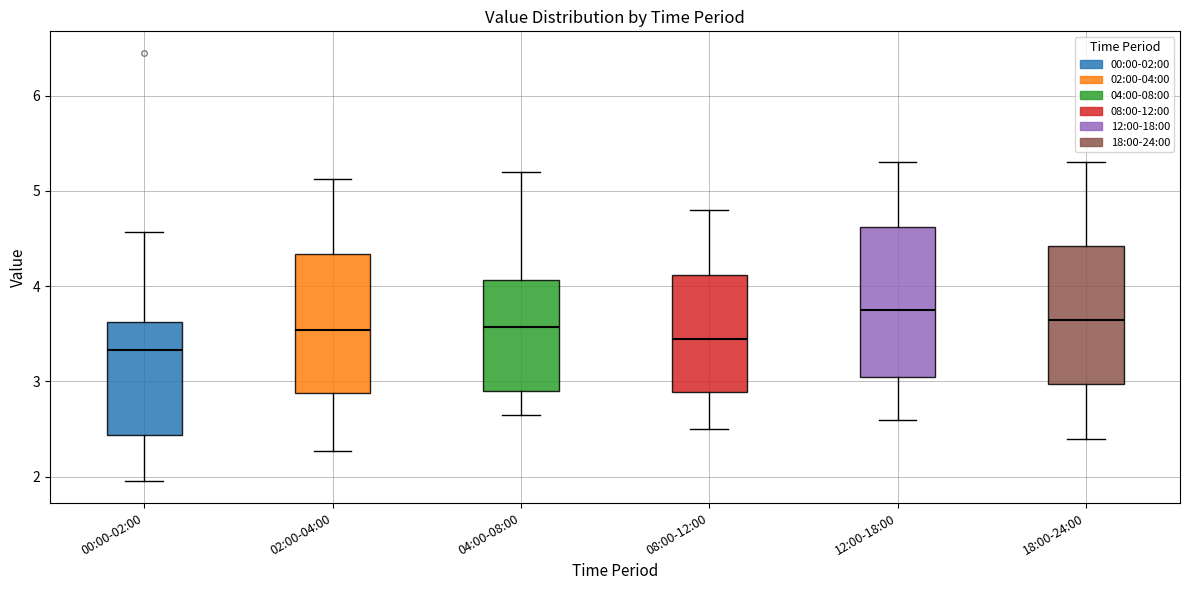

Where does the lower whisker of the box for 02:00-04:00 end on the y-axis? The values are not printed on the chart, so give them approximately, as read against the axis.

2.3